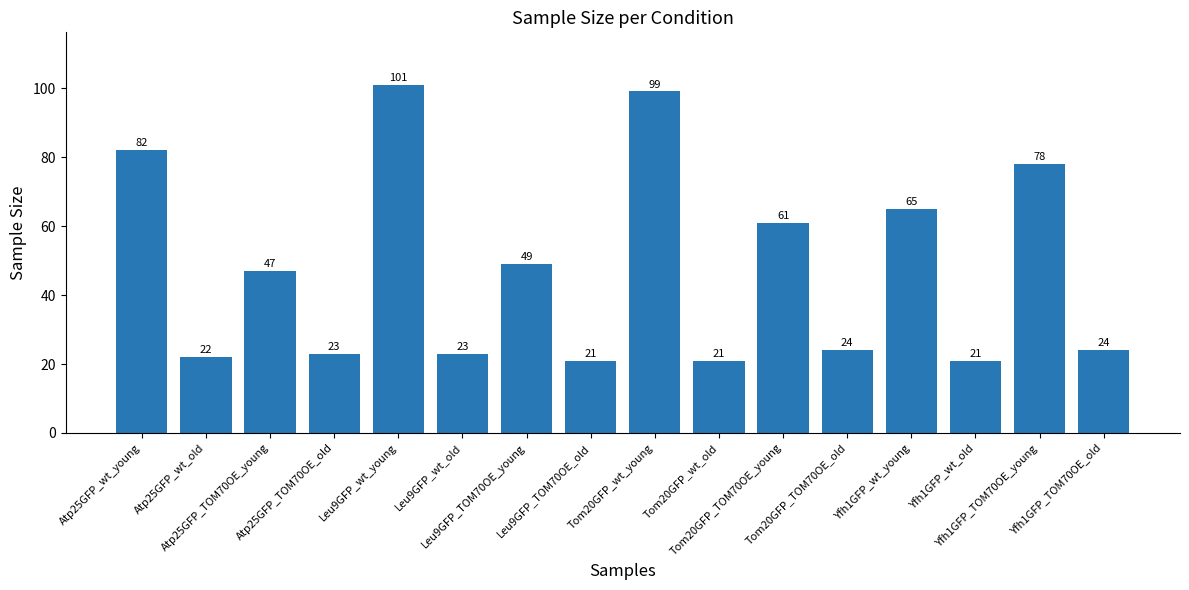

True or false: the data shows 5 at Yfh1GFP_TOM70OE_old.

False